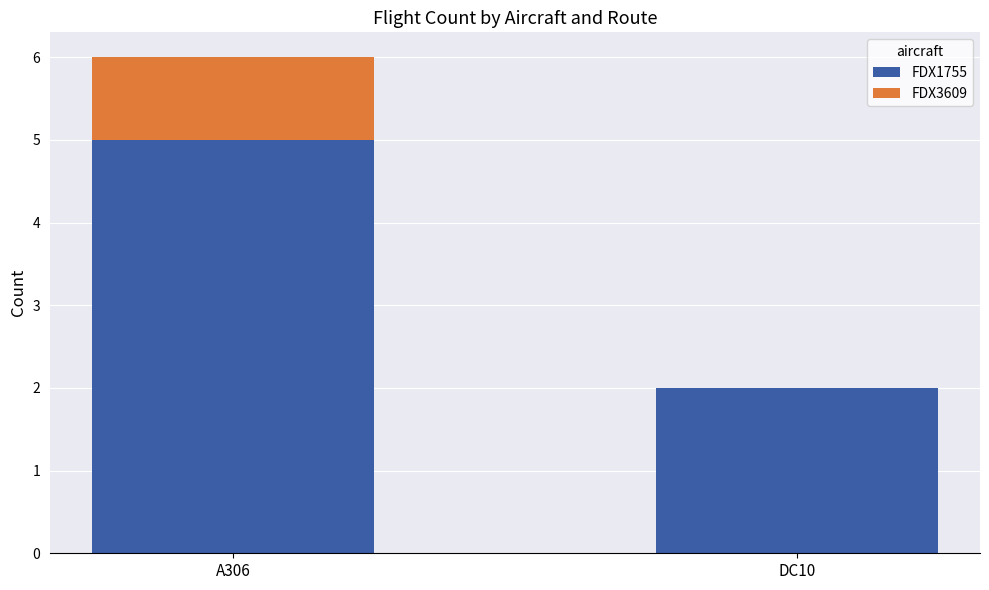

What are all the series names shown in the legend?

FDX1755, FDX3609